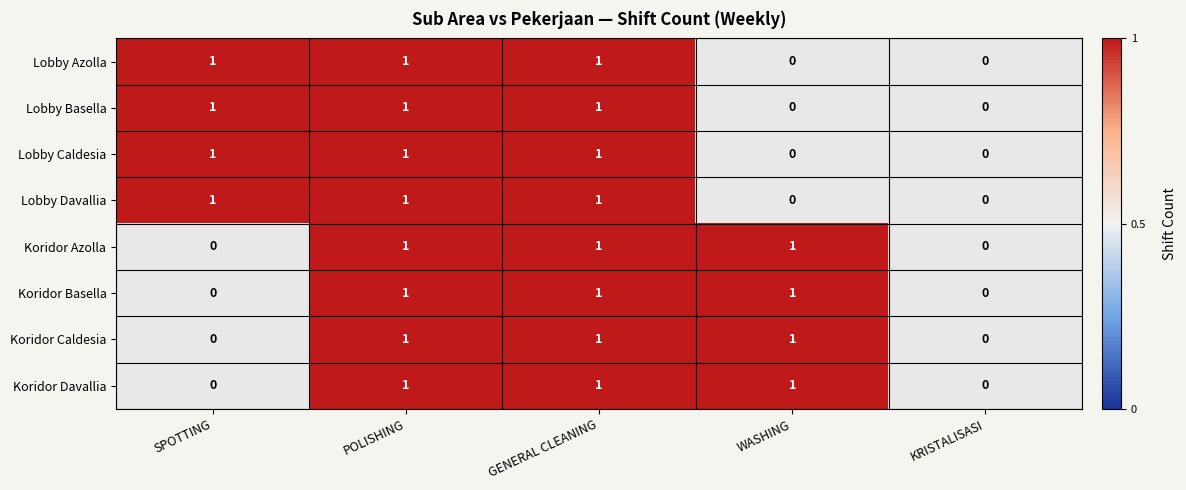

Reading right to left, extract all data points from this chart.

Lobby Azolla: KRISTALISASI=0	WASHING=0	GENERAL CLEANING=1	POLISHING=1	SPOTTING=1
Lobby Basella: KRISTALISASI=0	WASHING=0	GENERAL CLEANING=1	POLISHING=1	SPOTTING=1
Lobby Caldesia: KRISTALISASI=0	WASHING=0	GENERAL CLEANING=1	POLISHING=1	SPOTTING=1
Lobby Davallia: KRISTALISASI=0	WASHING=0	GENERAL CLEANING=1	POLISHING=1	SPOTTING=1
Koridor Azolla: KRISTALISASI=0	WASHING=1	GENERAL CLEANING=1	POLISHING=1	SPOTTING=0
Koridor Basella: KRISTALISASI=0	WASHING=1	GENERAL CLEANING=1	POLISHING=1	SPOTTING=0
Koridor Caldesia: KRISTALISASI=0	WASHING=1	GENERAL CLEANING=1	POLISHING=1	SPOTTING=0
Koridor Davallia: KRISTALISASI=0	WASHING=1	GENERAL CLEANING=1	POLISHING=1	SPOTTING=0